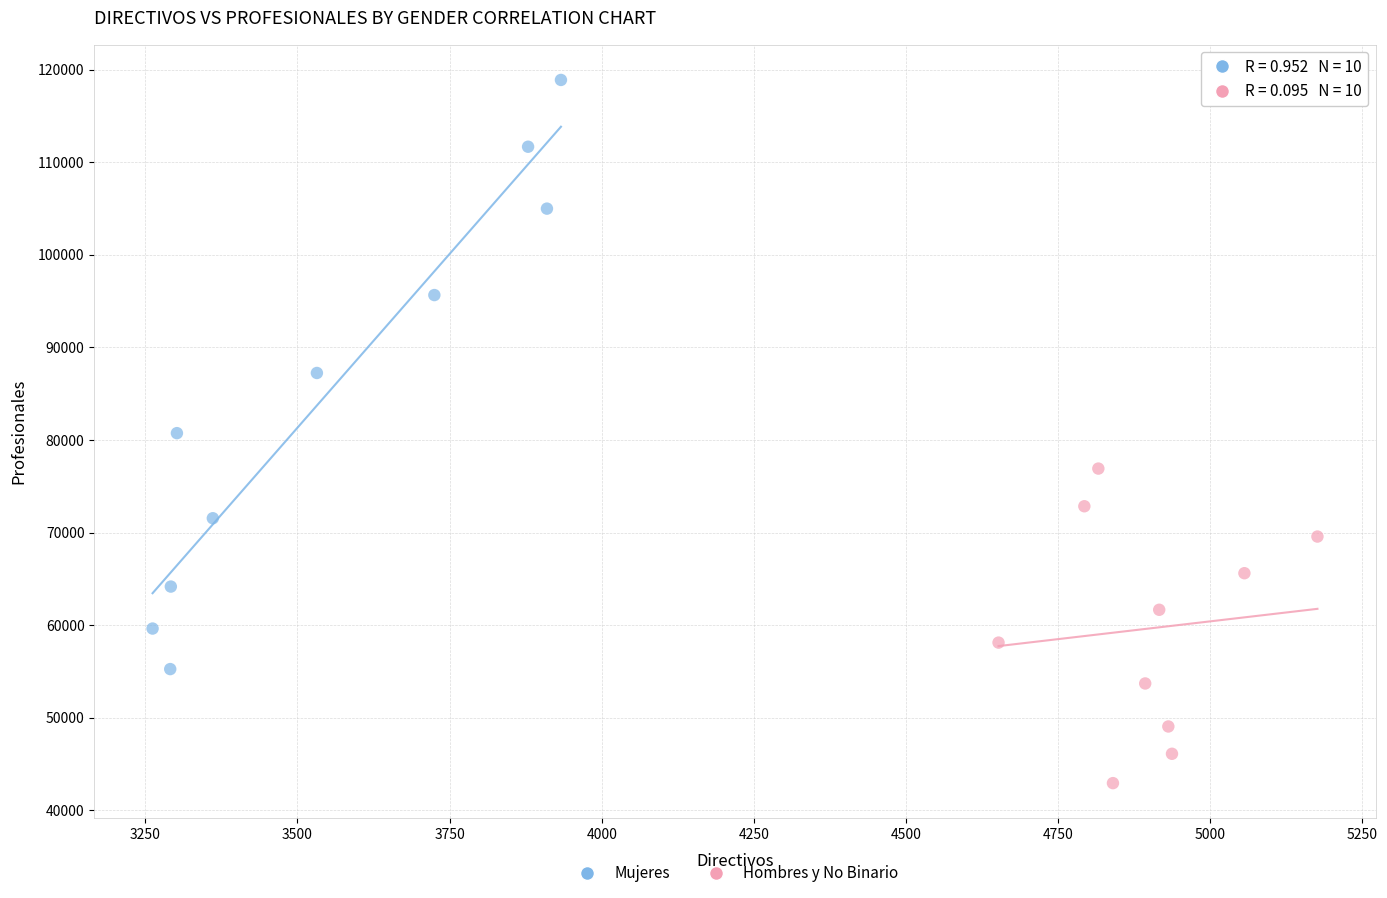

Which series contains the lowest Y value?

Hombres y No Binario